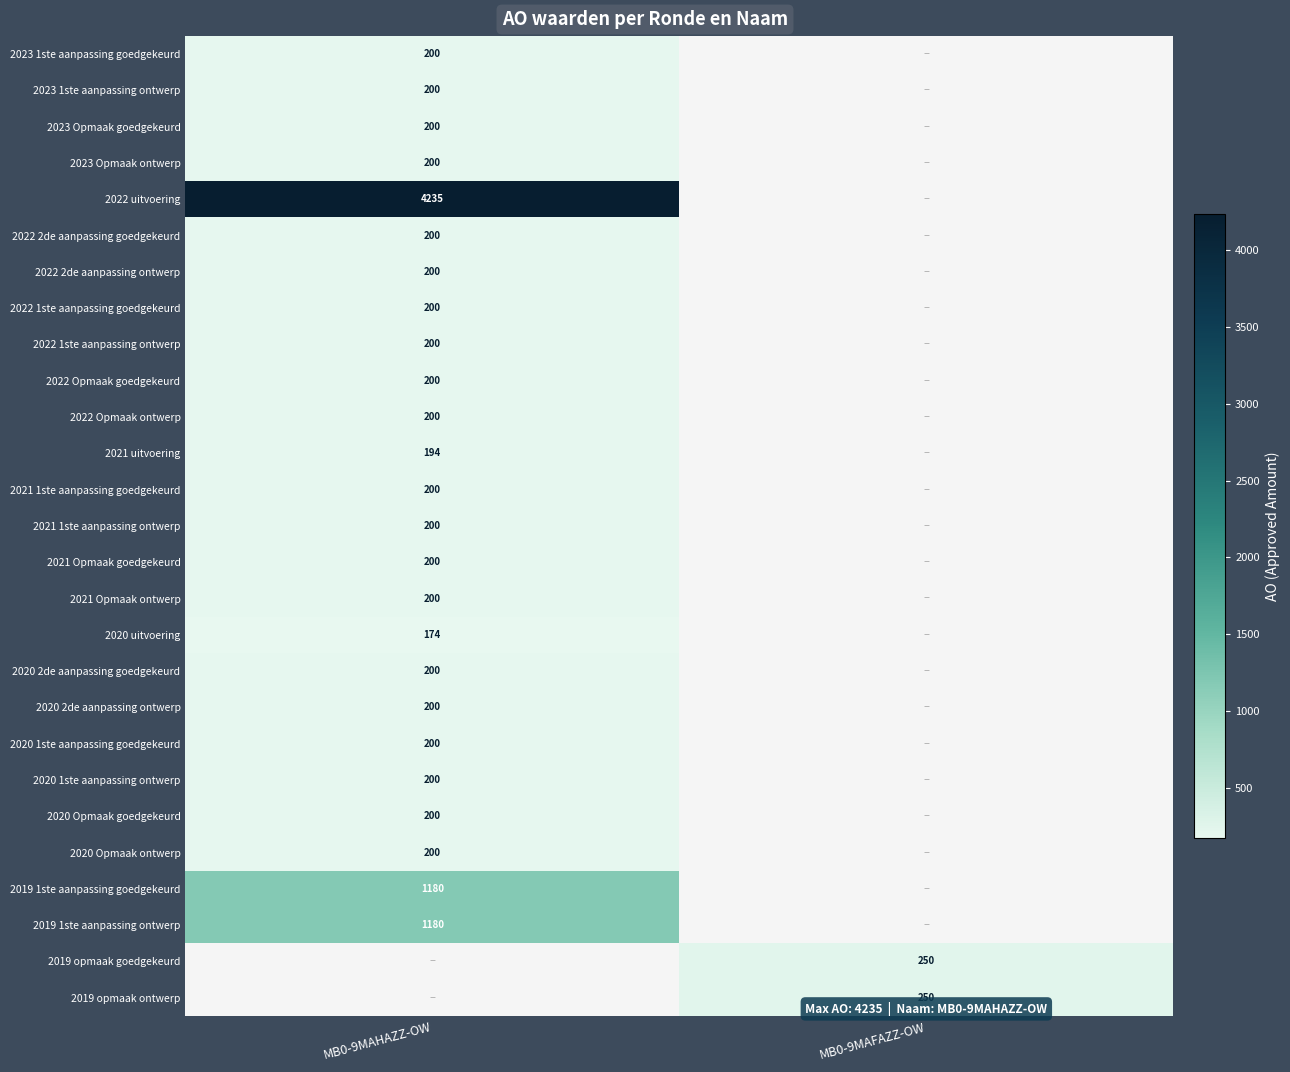

The value of 2023 Opmaak goedgekeurd at MB0-9MAHAZZ-OW is 357. True or false?

False